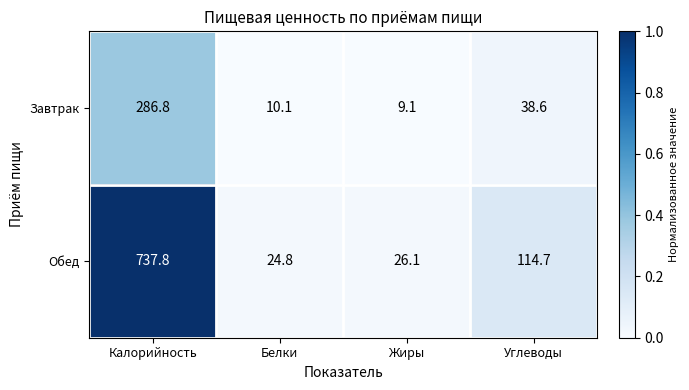

What is the difference between the second highest and minimum values in the Обед series?

89.9